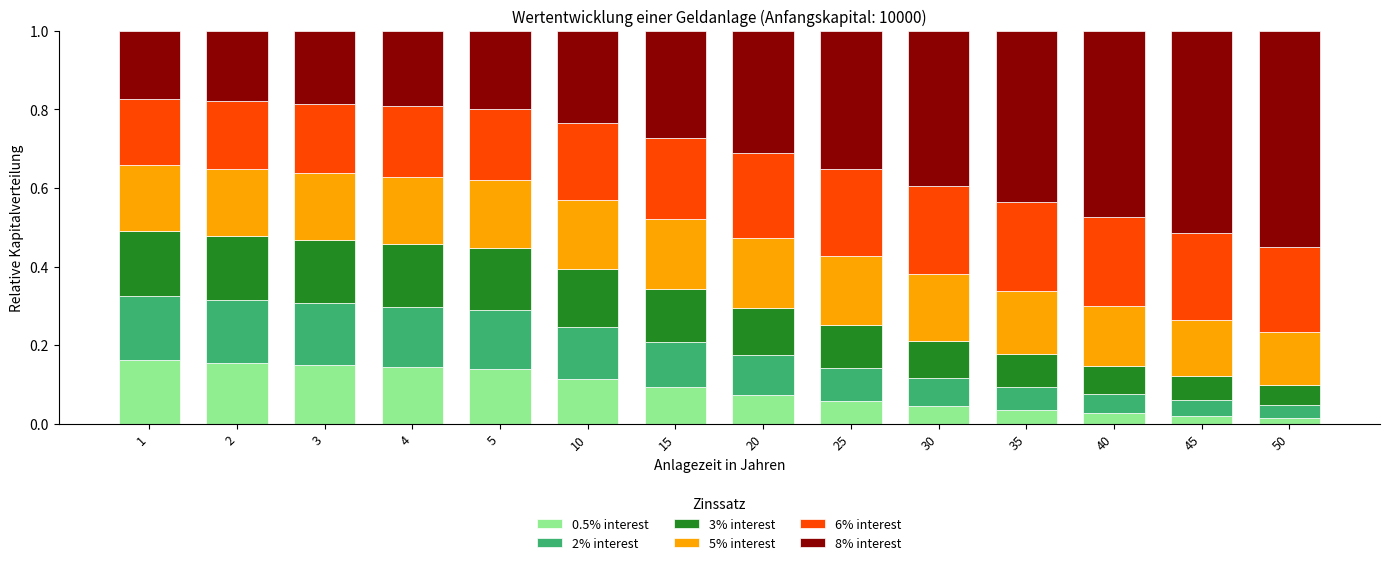

What is the total value across all series at 5?

1.0